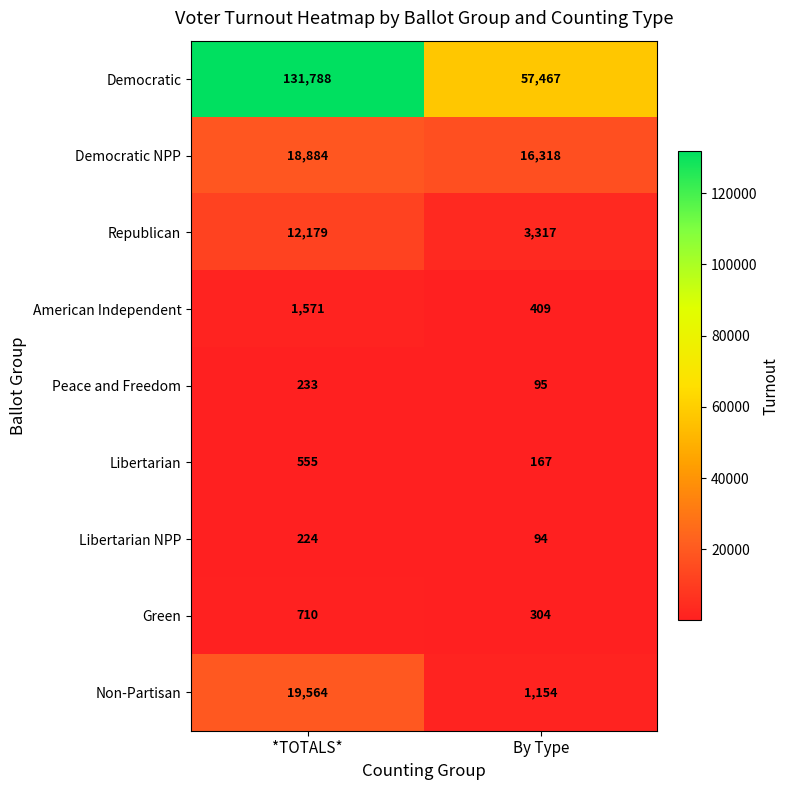

Read the Libertarian value at *TOTALS*, to the nearest 10.

560